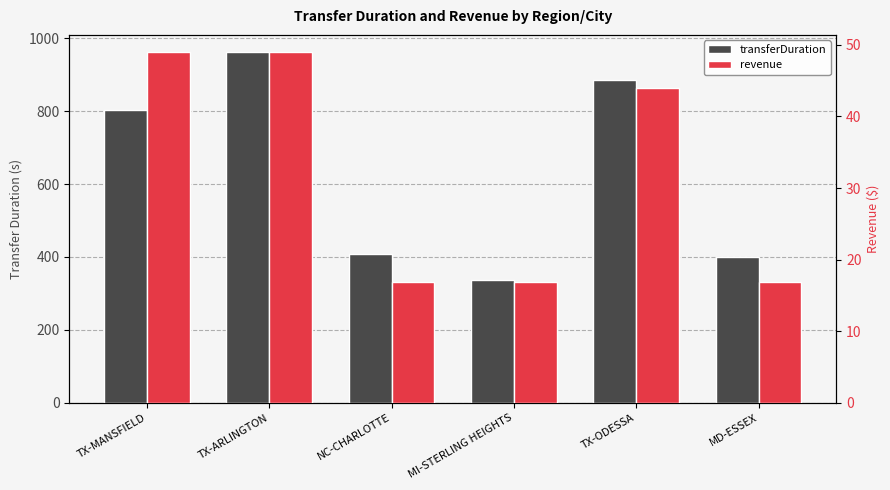

List the labels in order of revenue value, largest first.

TX-MANSFIELD, TX-ARLINGTON, TX-ODESSA, NC-CHARLOTTE, MI-STERLING HEIGHTS, MD-ESSEX